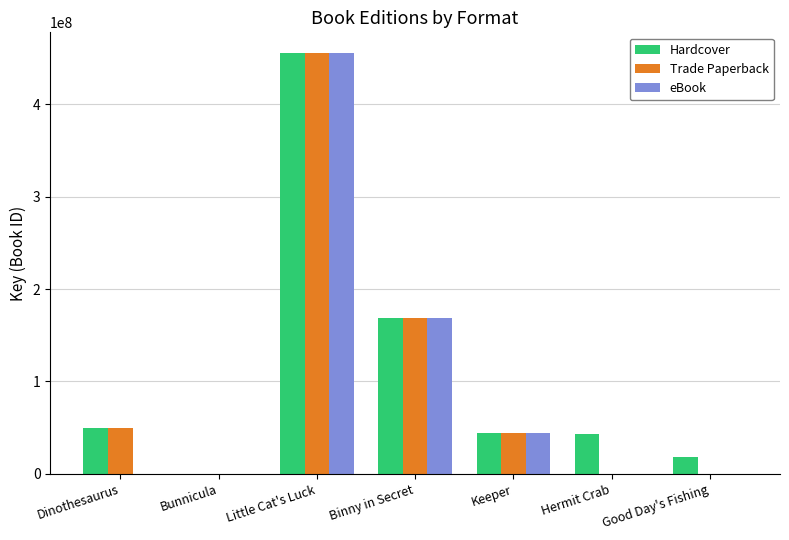

Is it true that Trade Paperback equals 275932444 at Hermit Crab?

False